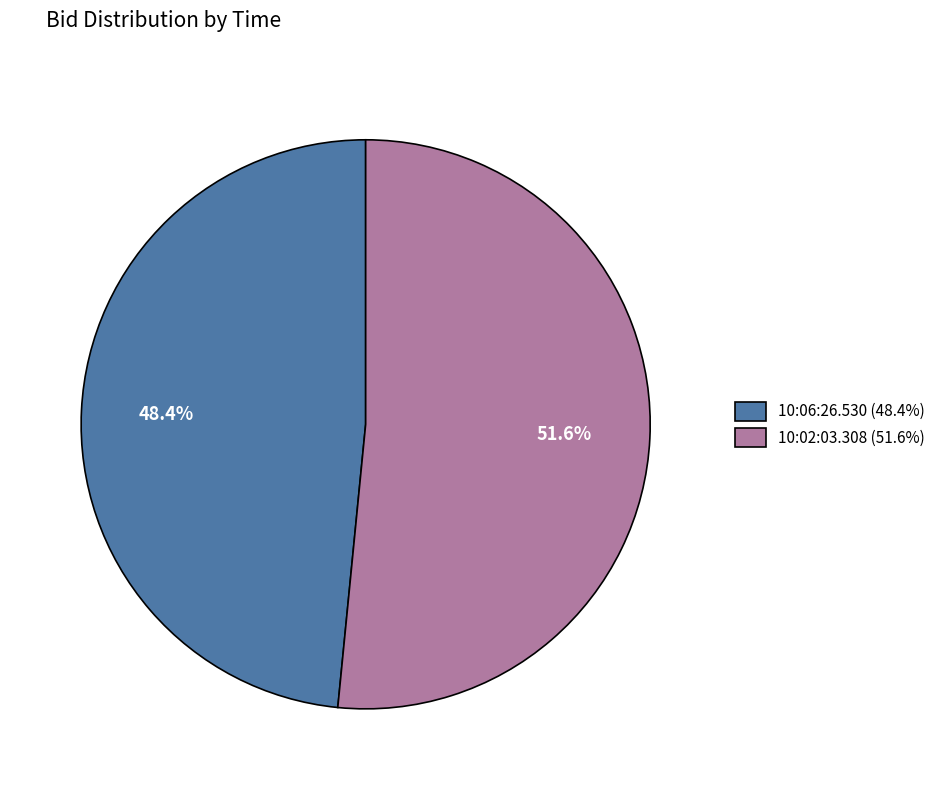

Is there any slice that represents more than half of the pie?

Yes